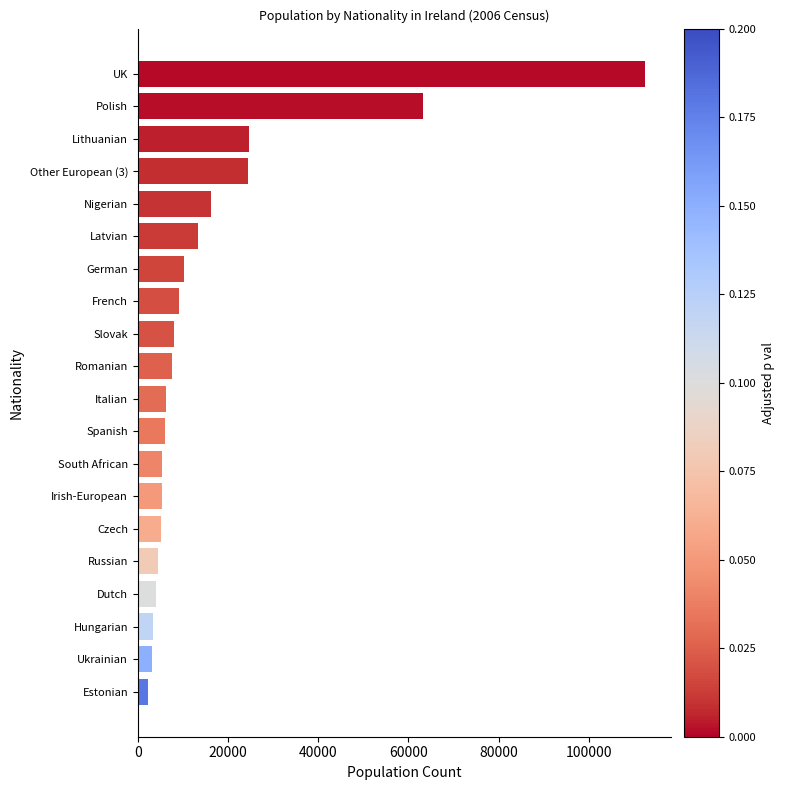

What is the ratio of the value at Italian to the value at Slovak?

0.8